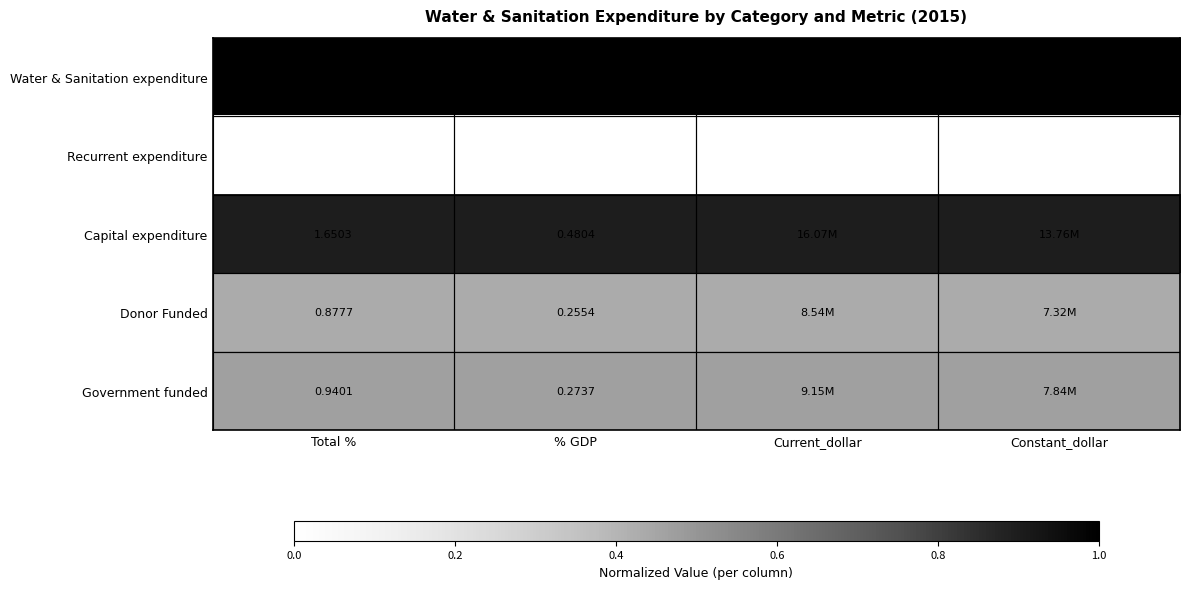

At Total %, list the series in order from largest to smallest.

Water & Sanitation expenditure, Capital expenditure, Government funded, Donor Funded, Recurrent expenditure